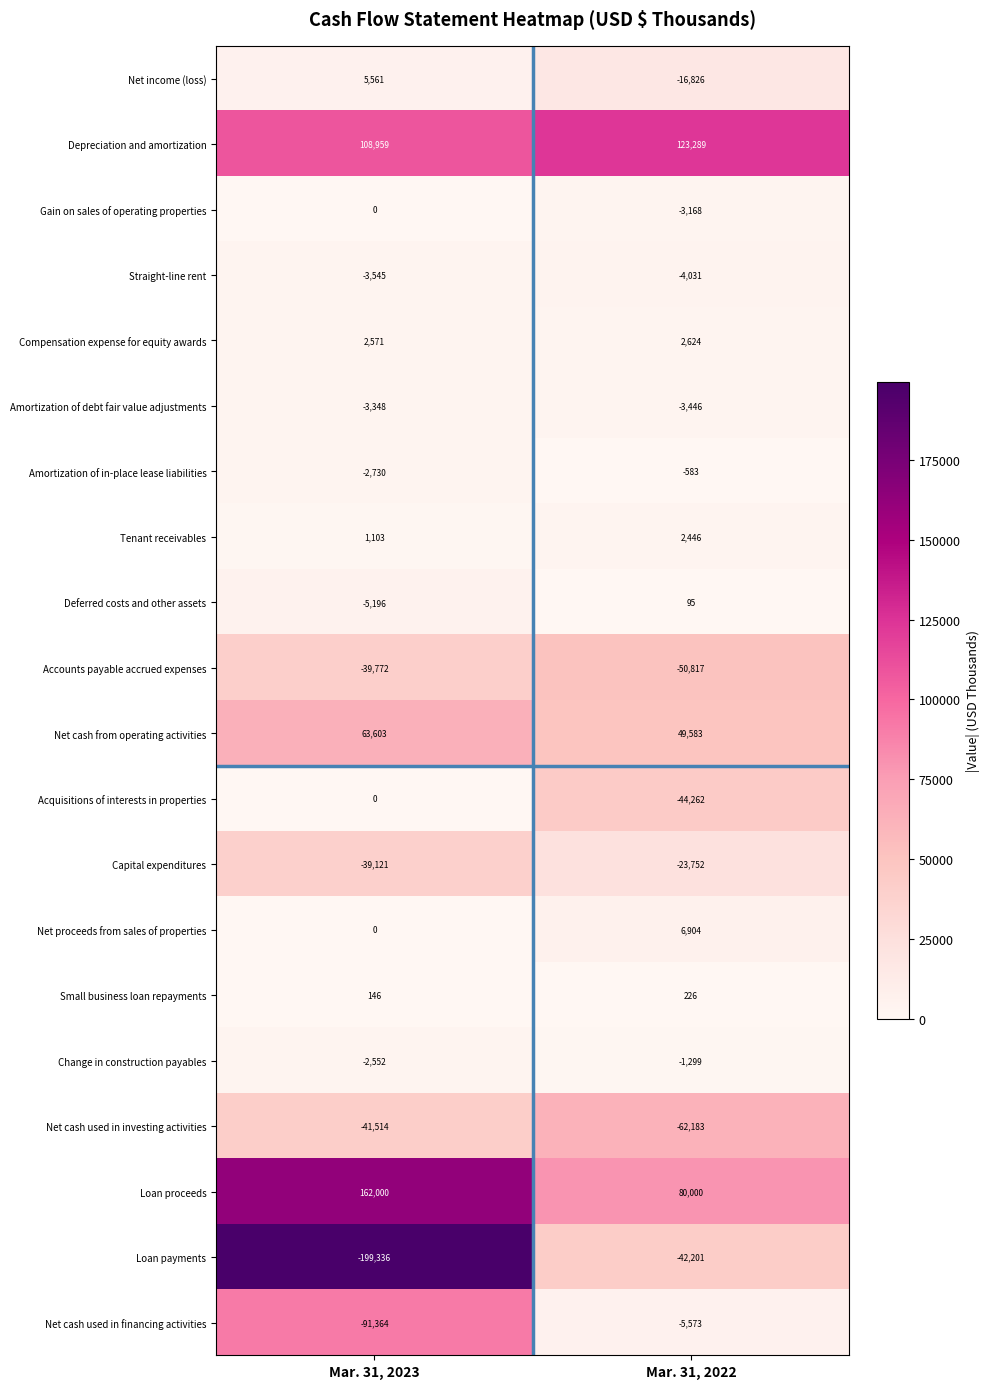

What is the difference between the highest and lowest values at Mar. 31, 2023?

361336